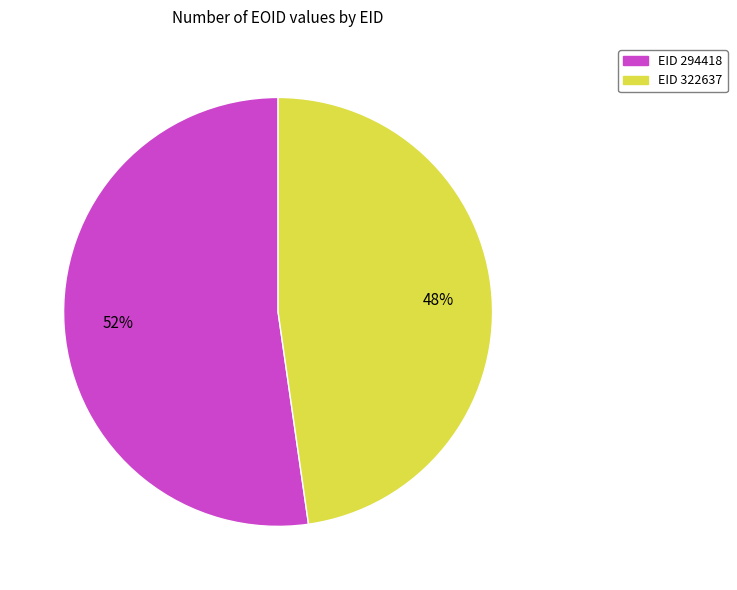

Between EID 322637 and EID 294418, which is larger?

EID 294418